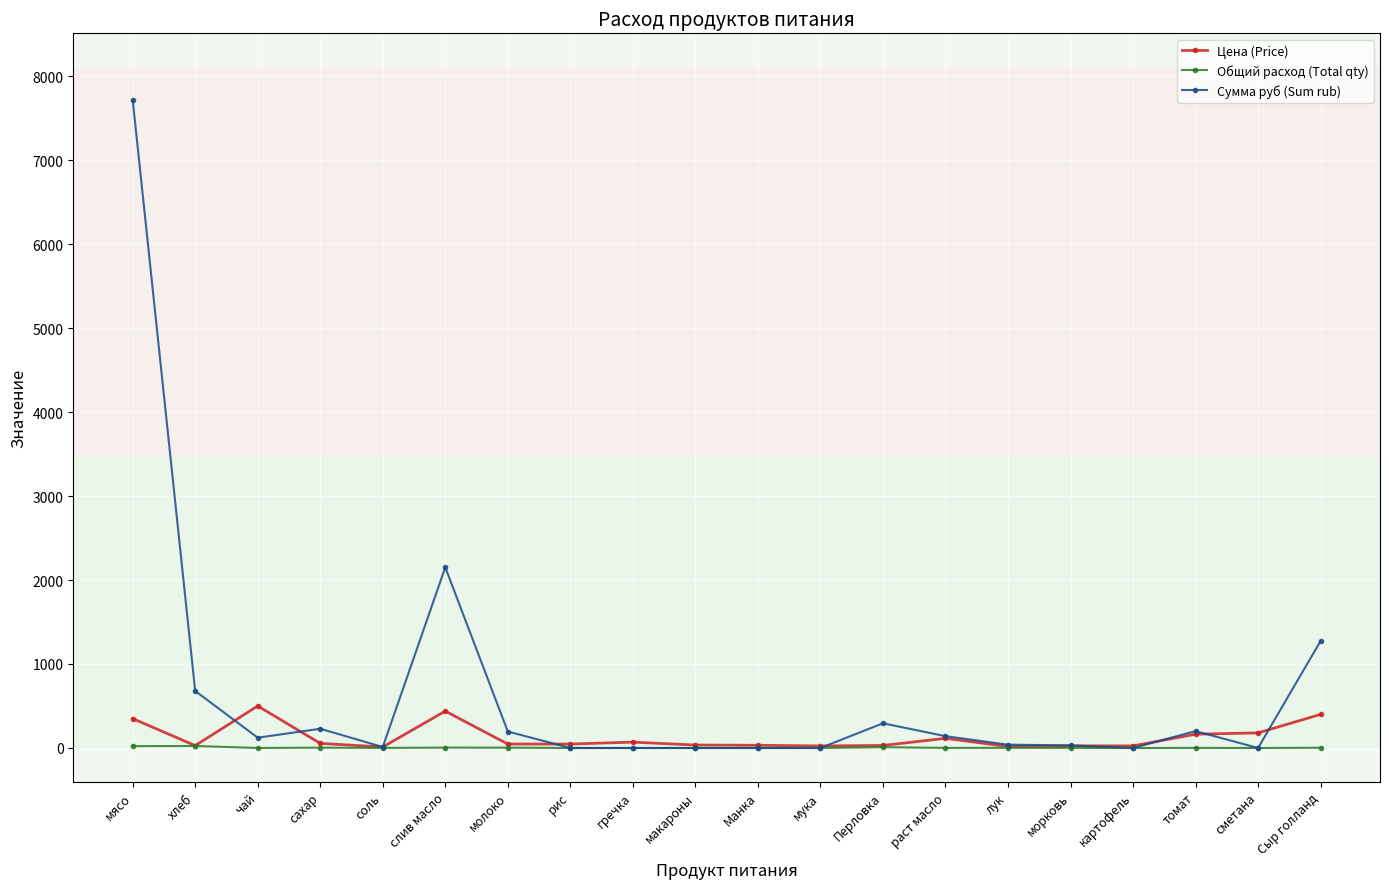

Is the value of Цена (Price) at мясо greater than the value of Общий расход (Total qty) at морковь?

Yes